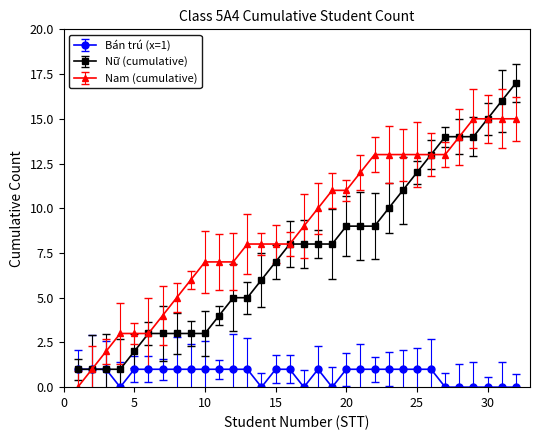

Rank the series by their maximum value, from lowest to highest.

Bán trú (x=1), Nam (cumulative), Nữ (cumulative)